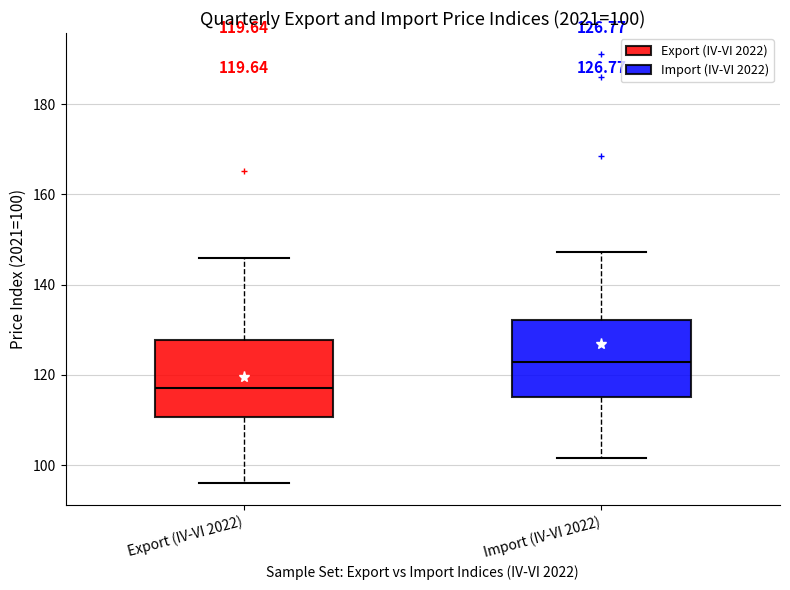

Which box has the highest median line?

Import (IV-VI 2022)